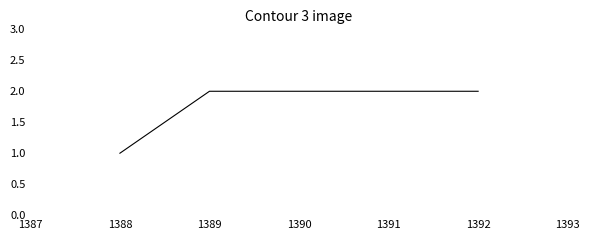

Which category has the lowest value across all series?

1388